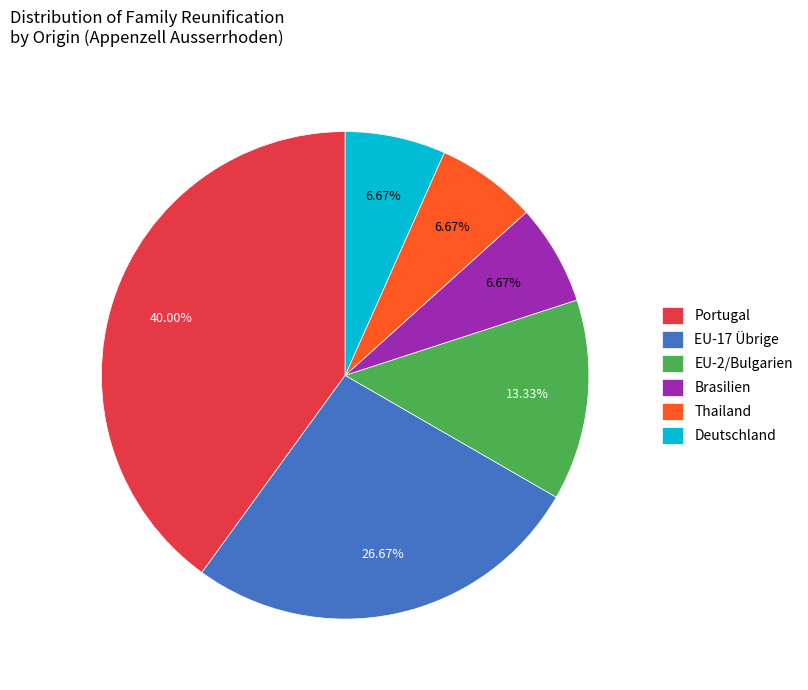

How many slices are in this pie chart?

6